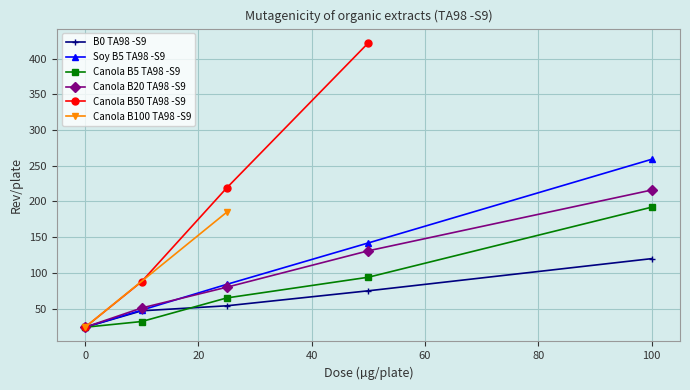

What is the value of the B0 TA98 -S9 point at the 2nd from the left?

47